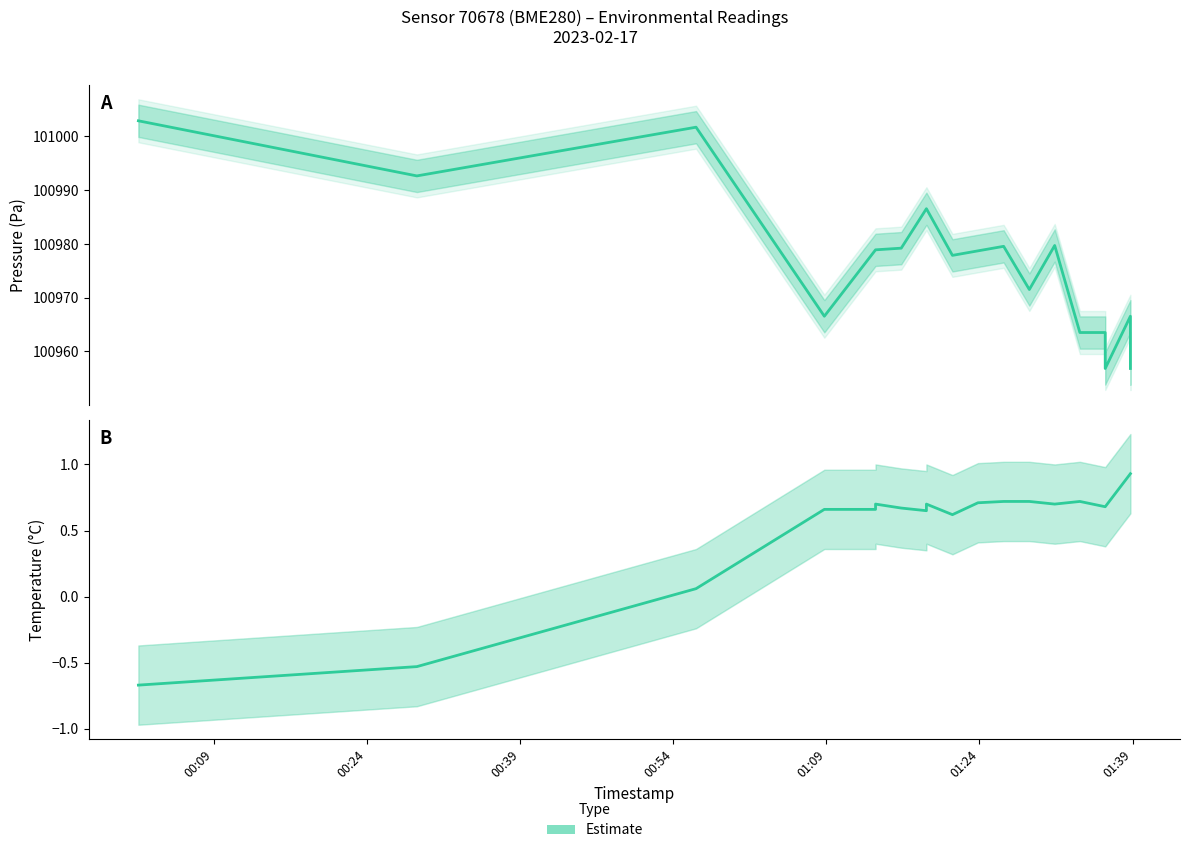

At which label does pressure first exceed 100978?

00:01